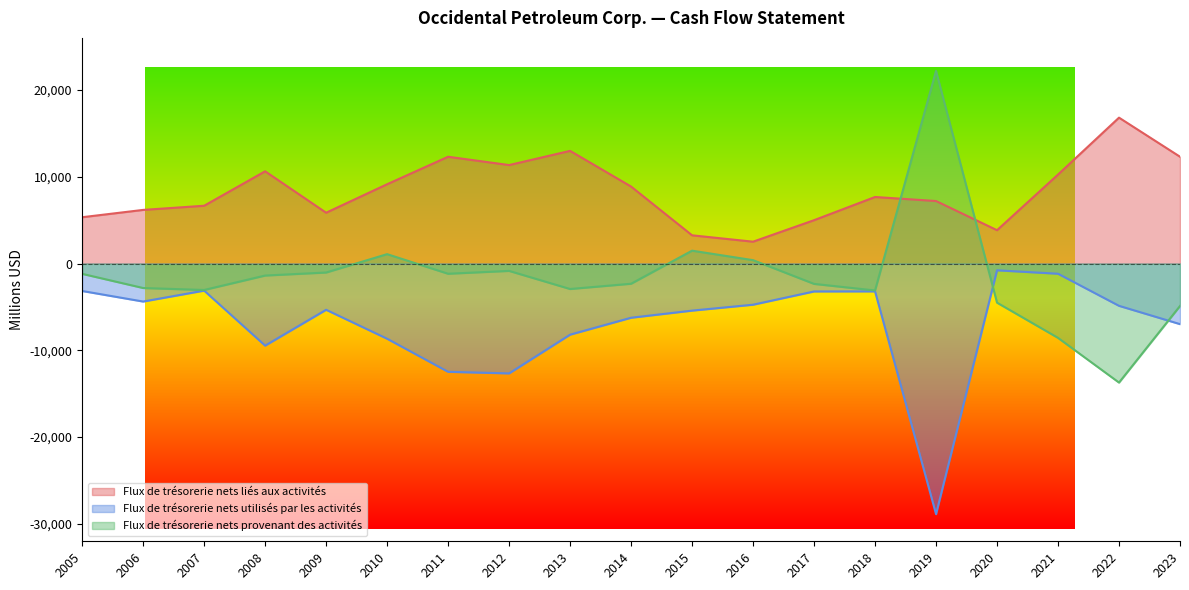

In Flux de trésorerie nets liés aux activités, how many points are higher than both neighbors (excluding endpoints)?

5